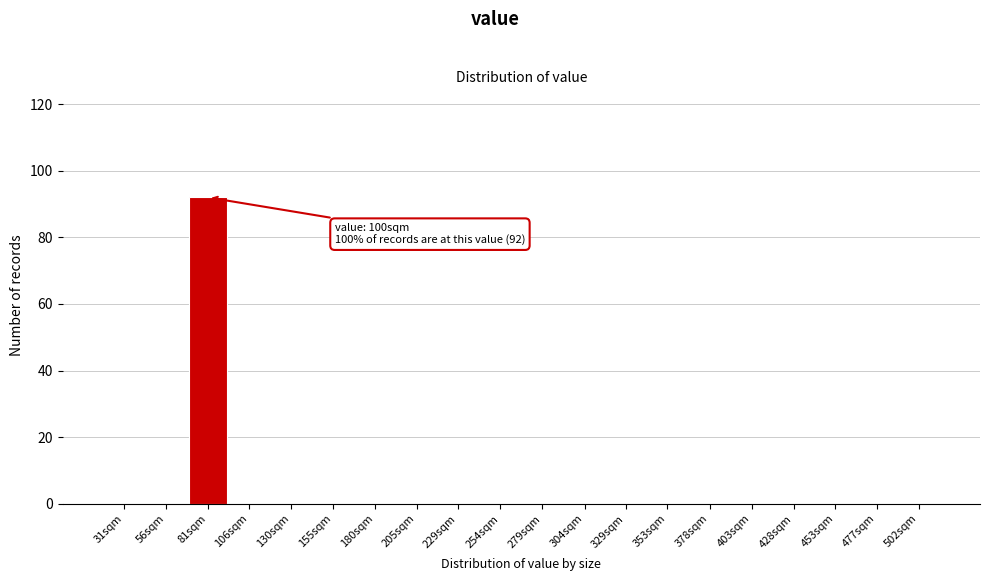

Reading left to right, list all the values displayed in this chart.

31sqm=0	56sqm=0	81sqm=92	106sqm=0	130sqm=0	155sqm=0	180sqm=0	205sqm=0	229sqm=0	254sqm=0	279sqm=0	304sqm=0	329sqm=0	353sqm=0	378sqm=0	403sqm=0	428sqm=0	453sqm=0	477sqm=0	502sqm=0